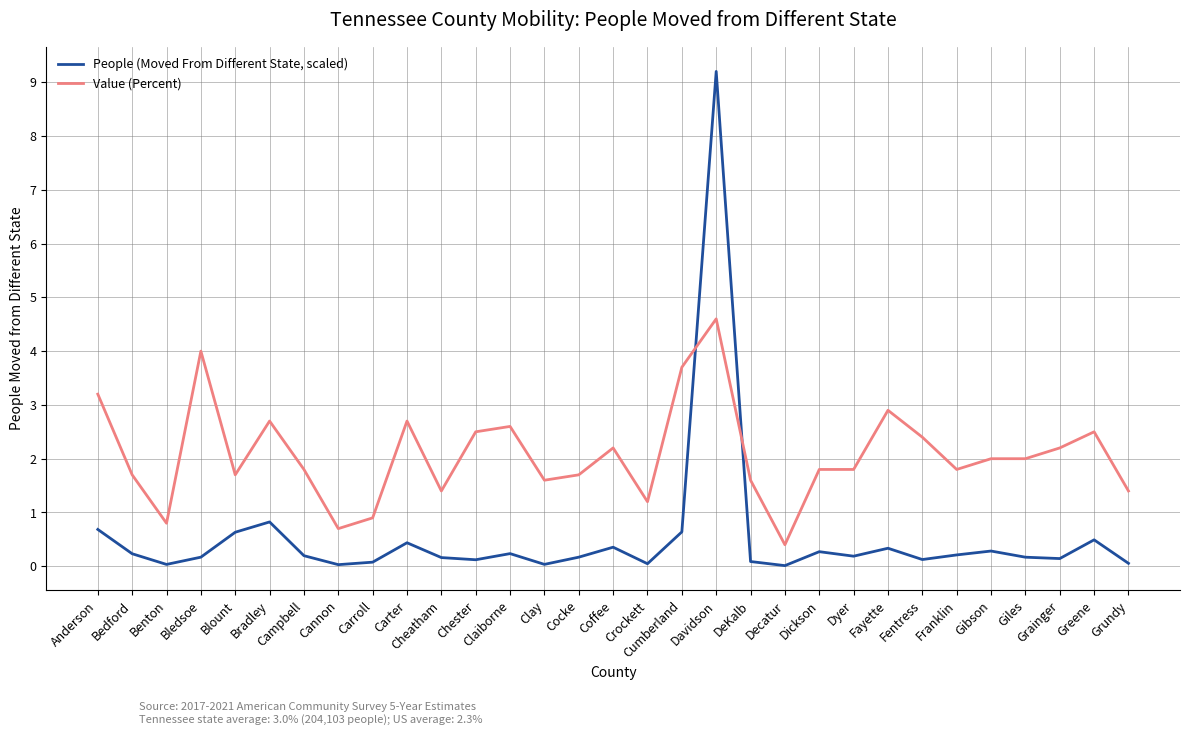

What is the lowest value of the Value (Percent) series?

0.4